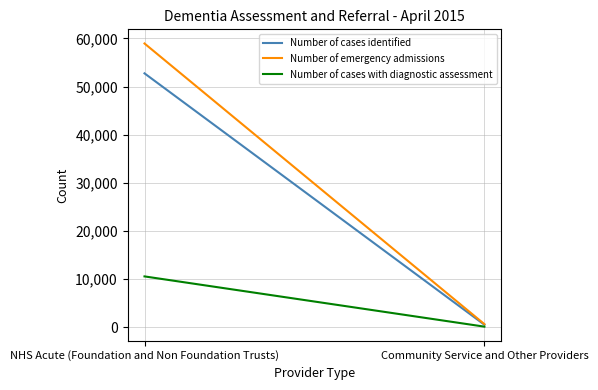

Which series has the widest spread of values?

Number of emergency admissions